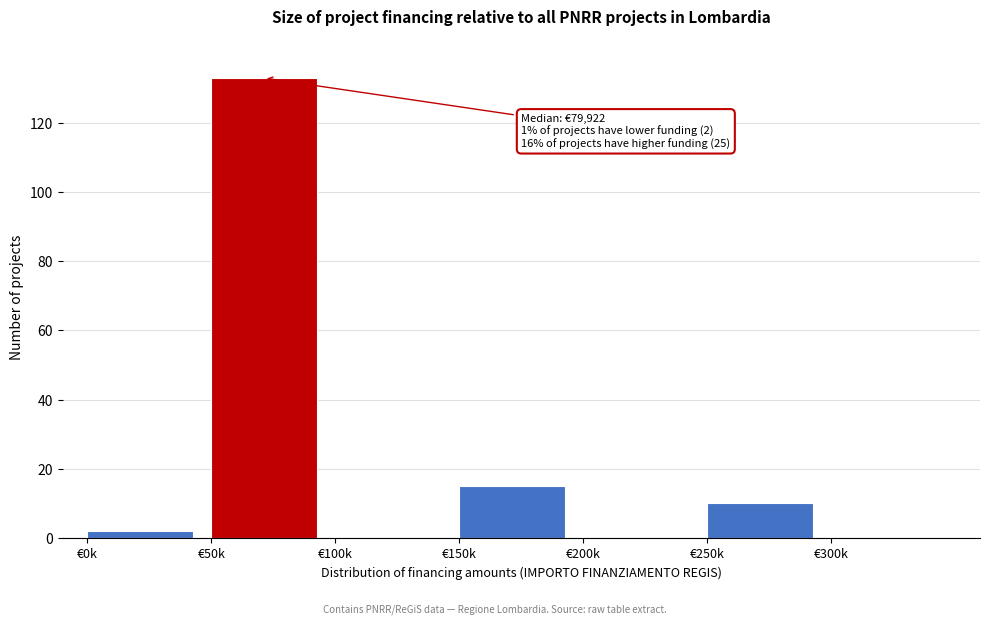

Reading right to left, what are all the values shown in this chart?

€300k=0	€250k=10	€200k=0	€150k=15	€100k=0	€50k=133	€0k=2